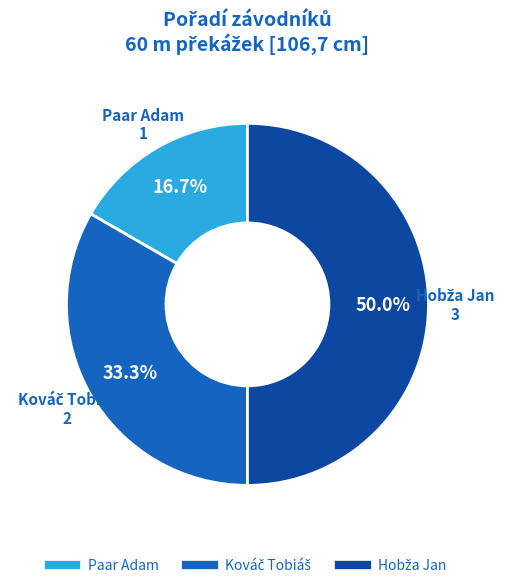

To the nearest percent, what portion does Paar Adam represent?

17%